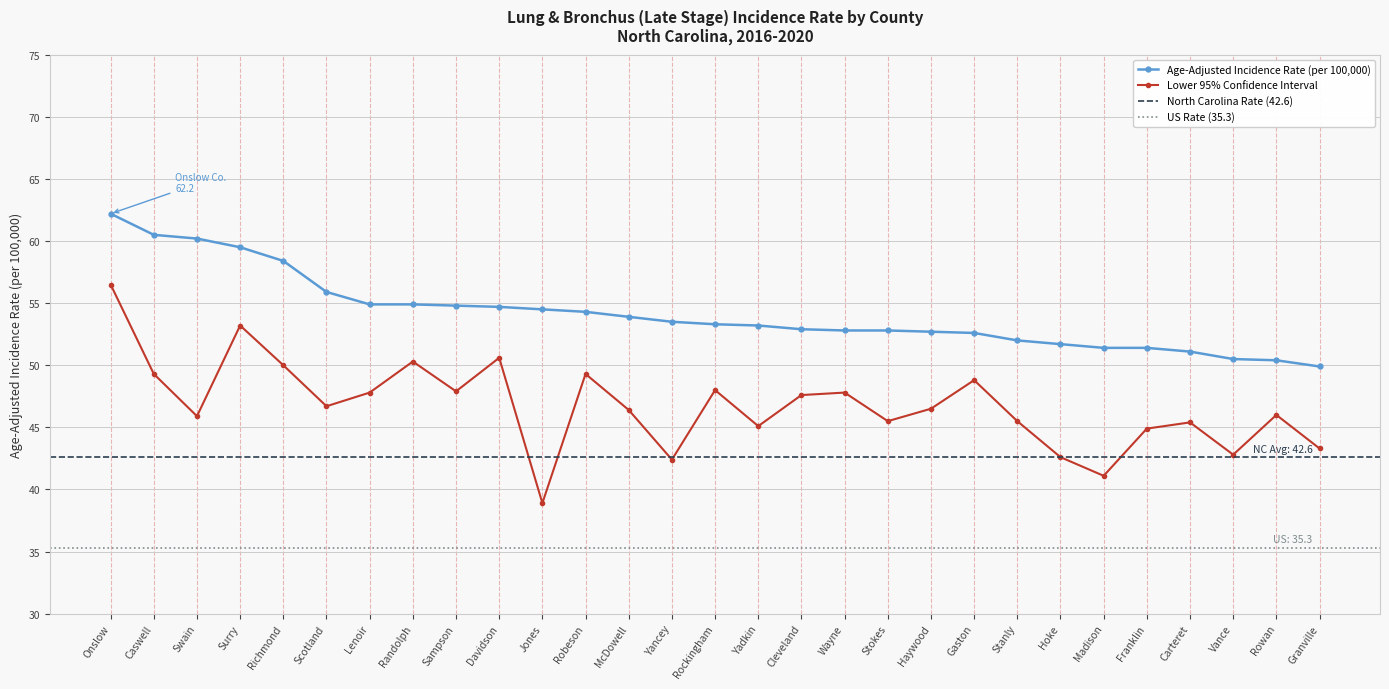

Which series has the largest range (max minus min)?

Lower 95% CI